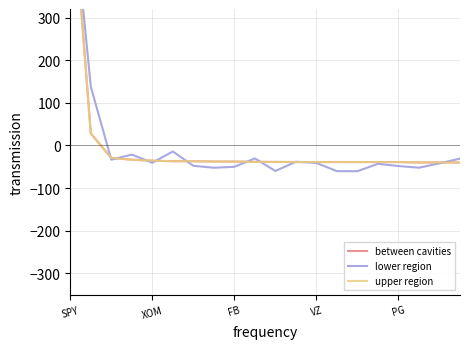

Rank the series by their average value, from highest to lowest.

upper region, lower region, between cavities